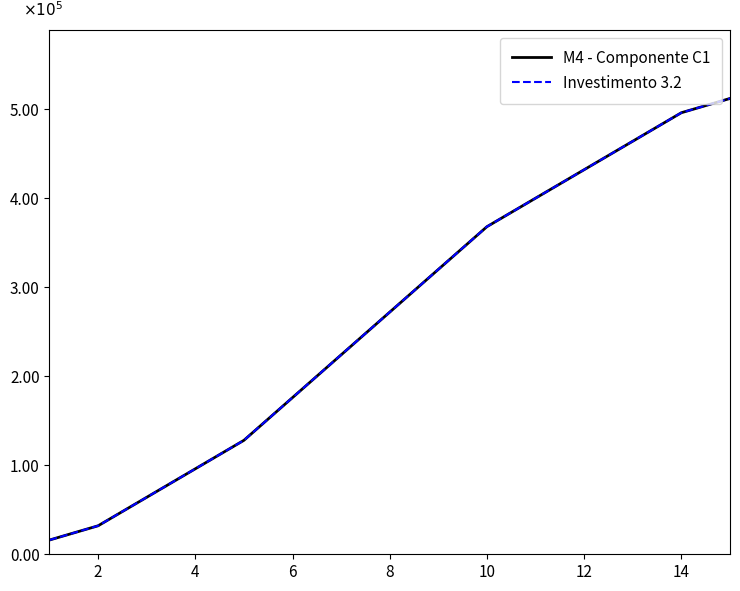

Reading left to right, list all the values displayed in this chart.

M4 - Componente C1: 16000	32000	64000	96000	128000	176000	224000	272000	320000	368000	400000	432000	464000	496000	512000
Investimento 3.2: 16000	32000	64000	96000	128000	176000	224000	272000	320000	368000	400000	432000	464000	496000	512000